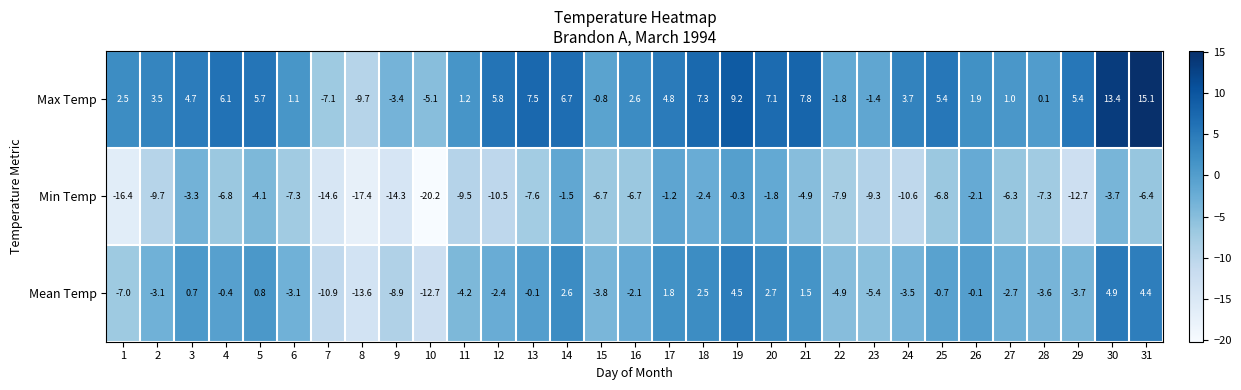

The Mean Temp series shows -2.2 at 29. True or false?

False